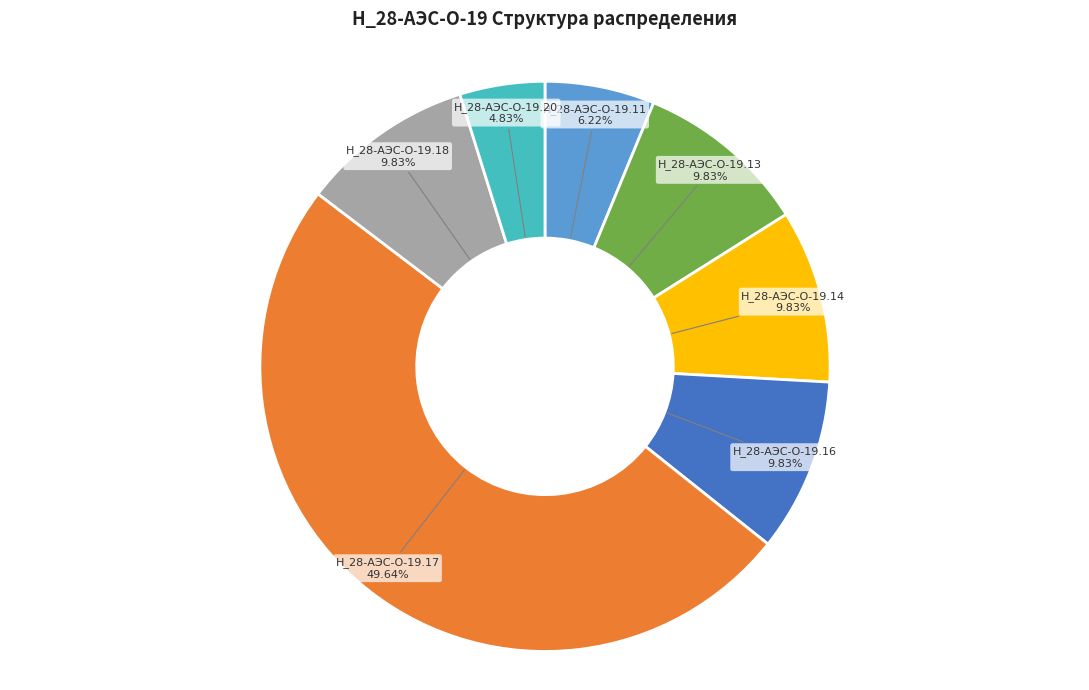

How many slices are in this pie chart?

7